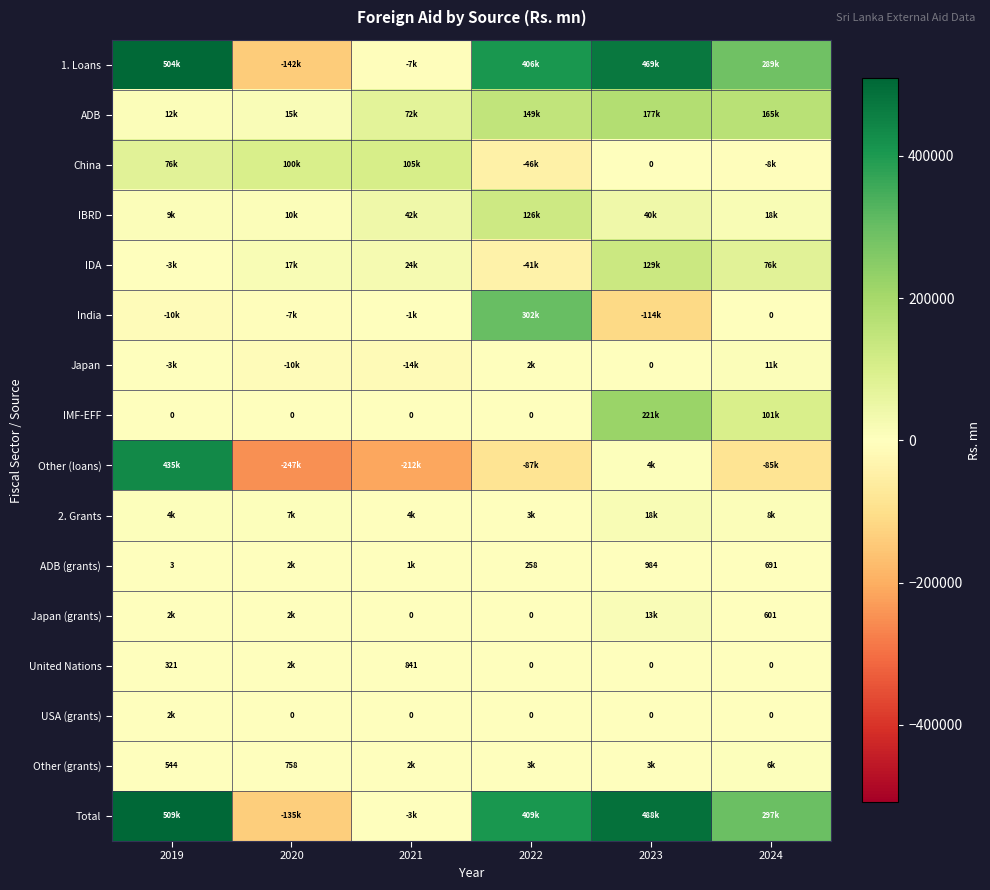

Is it true that ADB (grants) equals 1.2 at 2019?

False